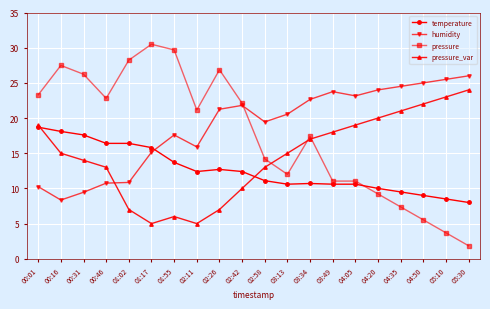

List the series in order of their peak value, highest first.

pressure, humidity, pressure_var, temperature